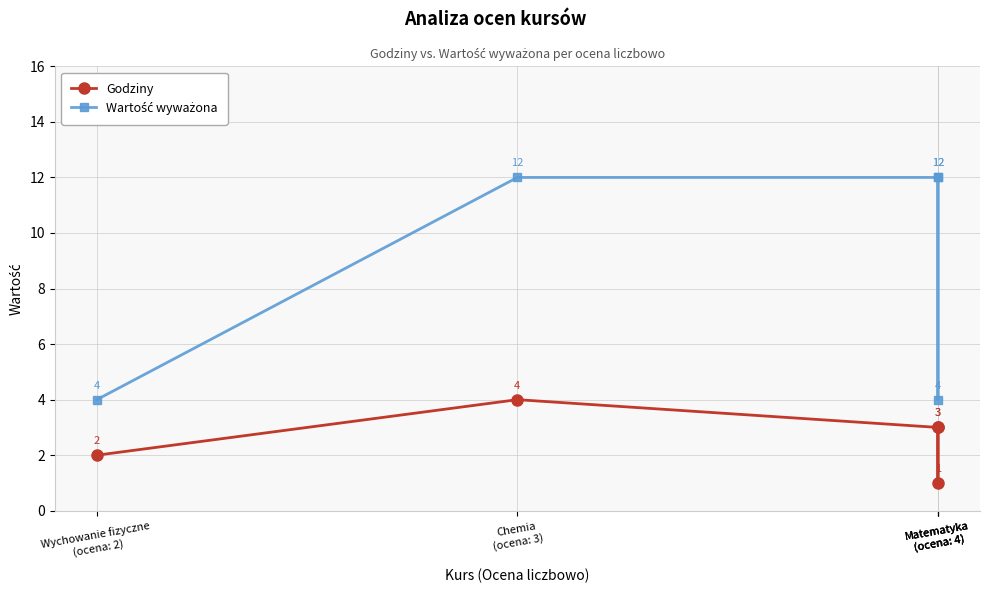

What is the total value across all series at Matematyka
(ocena: 4)?

15